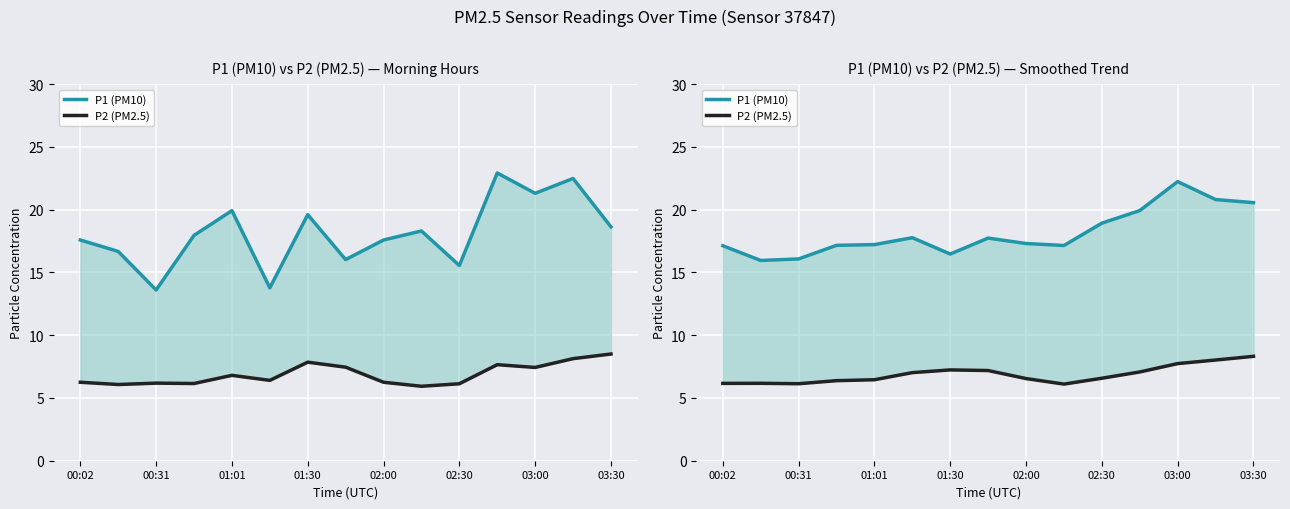

True or false: P1 (PM10) has a value of 17.3 at 02:00.

True